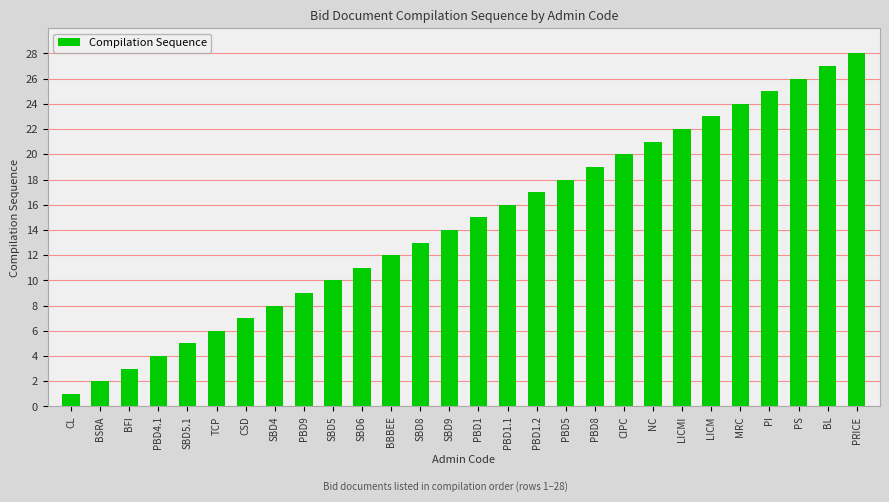

List the labels in order of value, largest first.

PRICE, BL, PS, PI, MRC, LICM, LICMI, NC, CIPC, PBD8, PBD5, PBD1.2, PBD1.1, PBD1, SBD9, SBD8, BBBEE, SBD6, SBD5, PBD9, SBD4, CSD, TCP, SBD5.1, PBD4.1, BFI, BSRA, CL